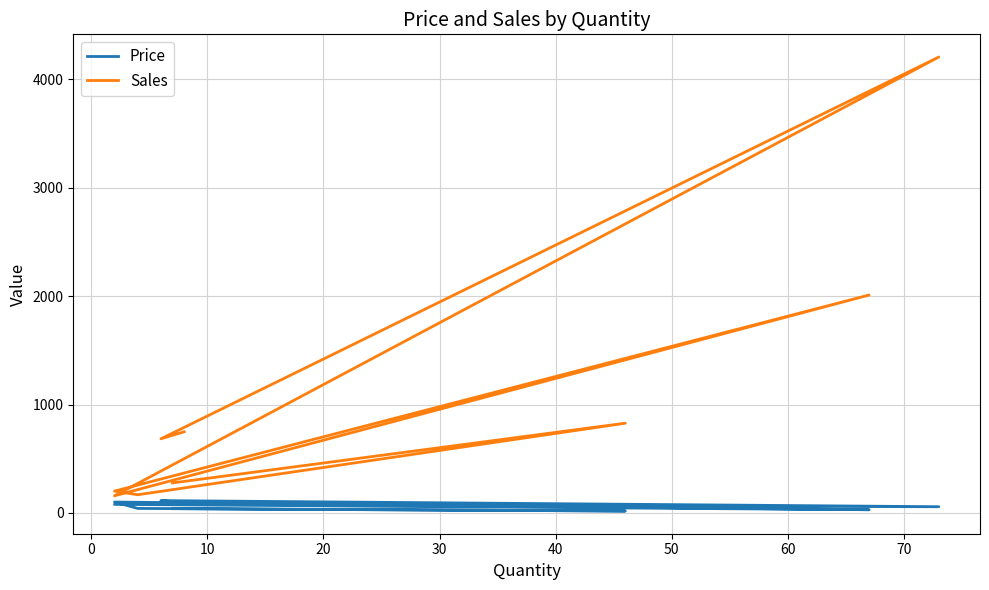

What position from the right is 0?

8